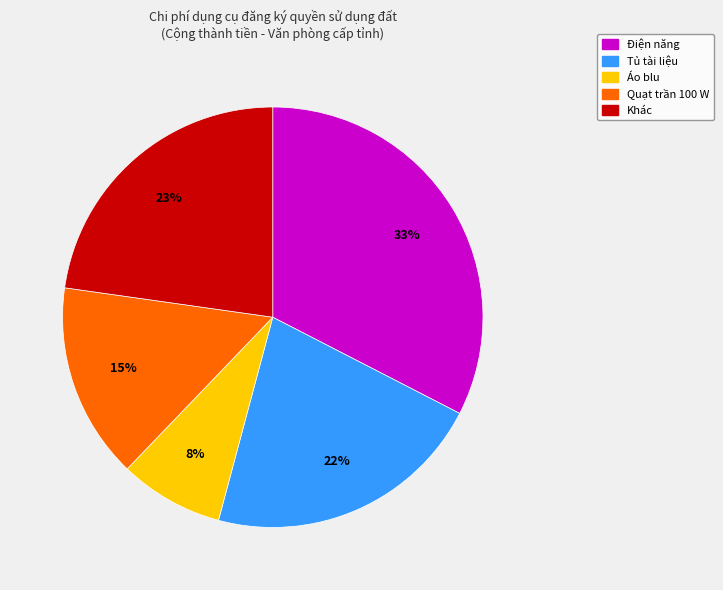

To the nearest percent, what is the difference between the largest and smallest slice percentages?

25%